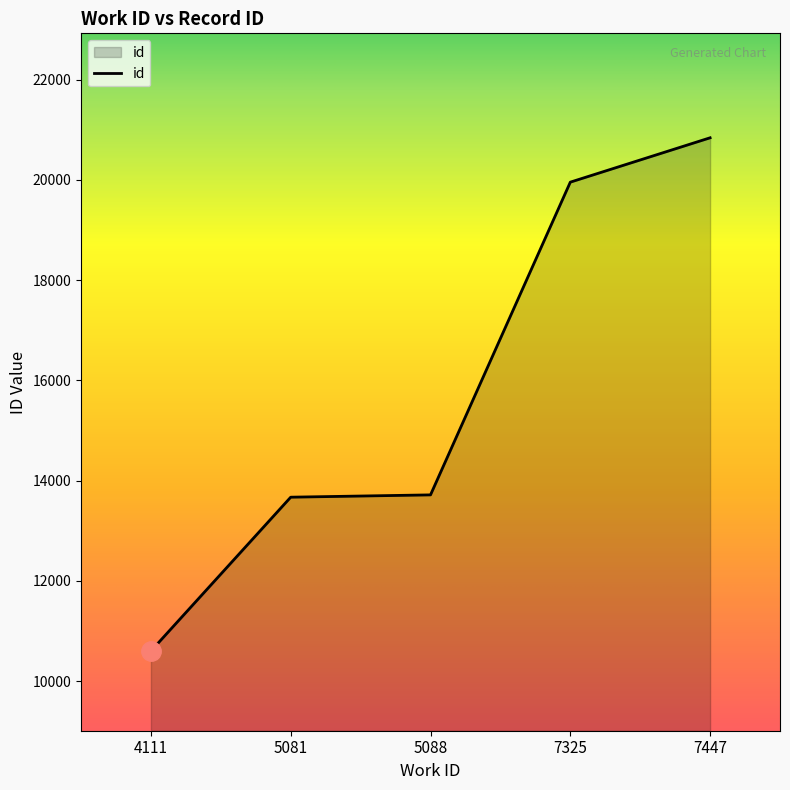

True or false: there are more than 1 points higher than both neighbors.

False